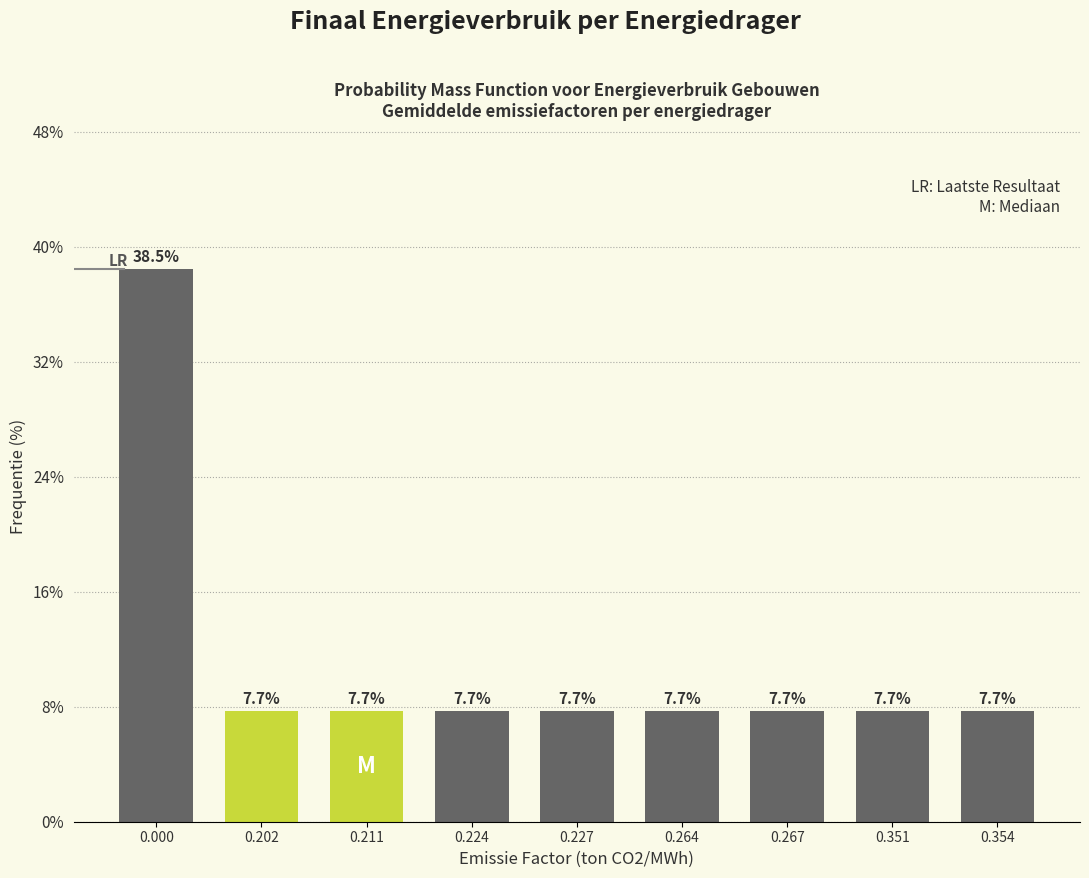

Reading left to right, extract all data points from this chart.

0.000=38.5	0.202=7.7	0.211=7.7	0.224=7.7	0.227=7.7	0.264=7.7	0.267=7.7	0.351=7.7	0.354=7.7